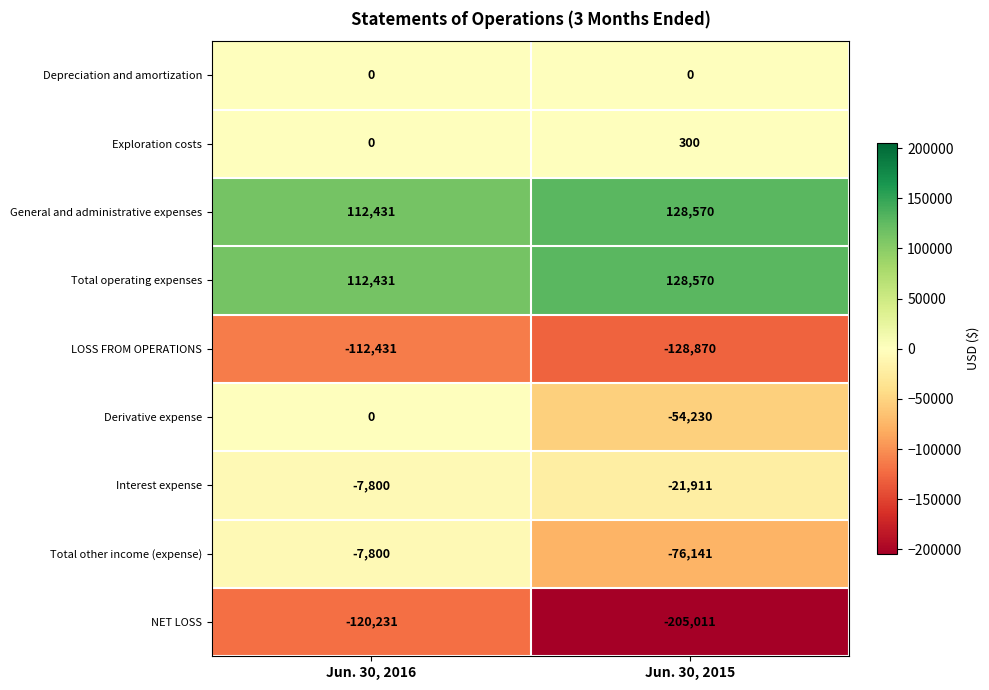

What is the sum of all Exploration costs values?

300